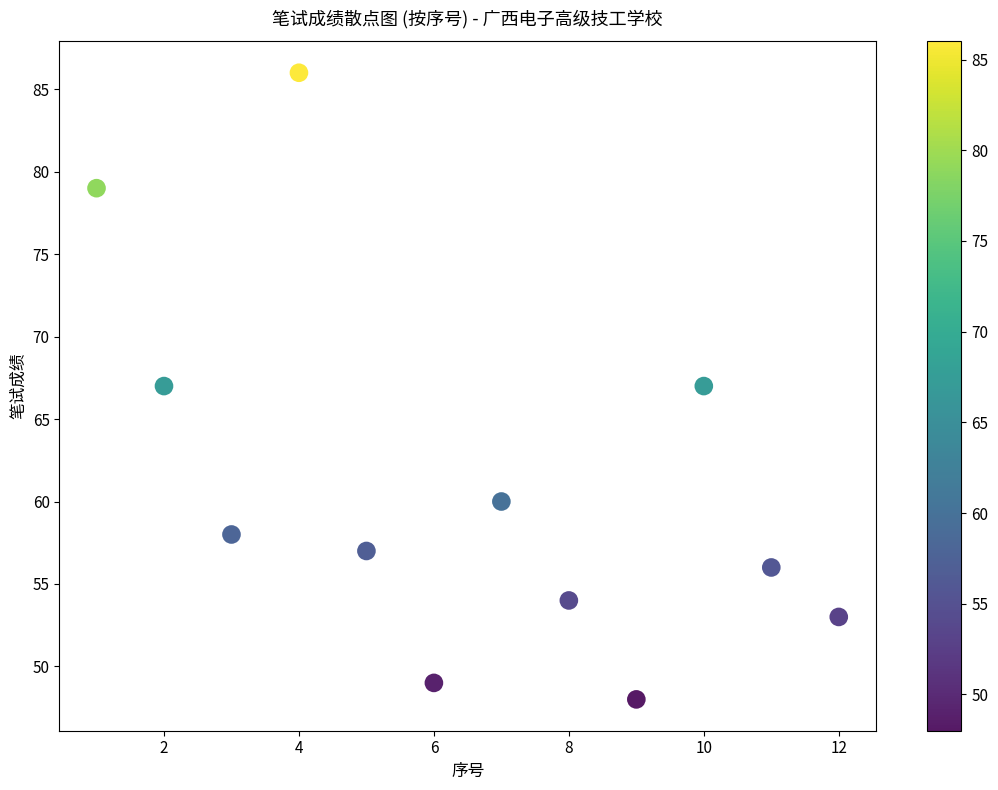

What is the range of X values (max minus min)?

11